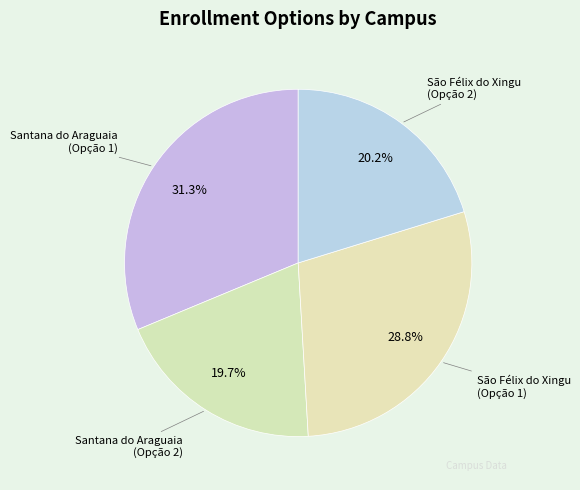

Is São Félix do Xingu (Opção 1) the majority of the pie?

No